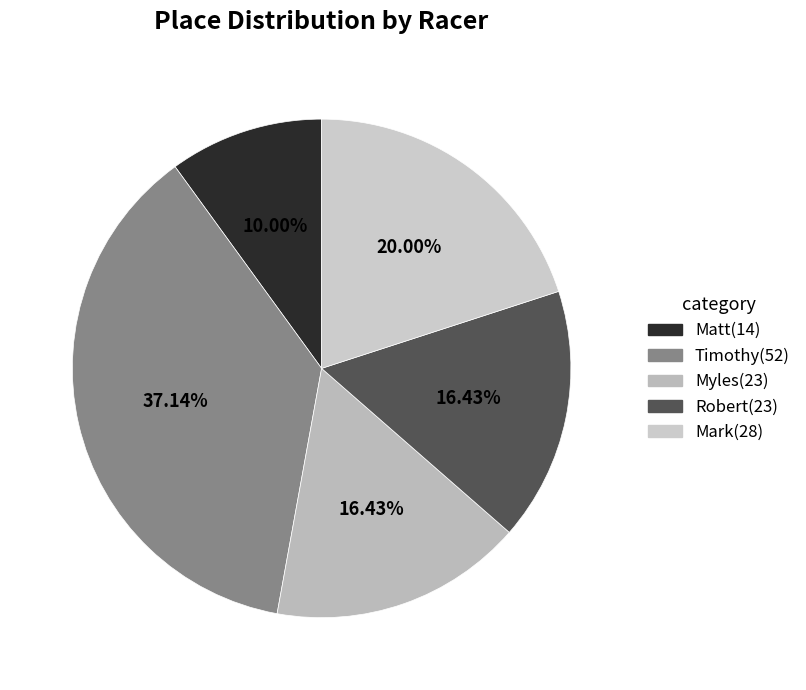

Count the number of slices in the pie.

5